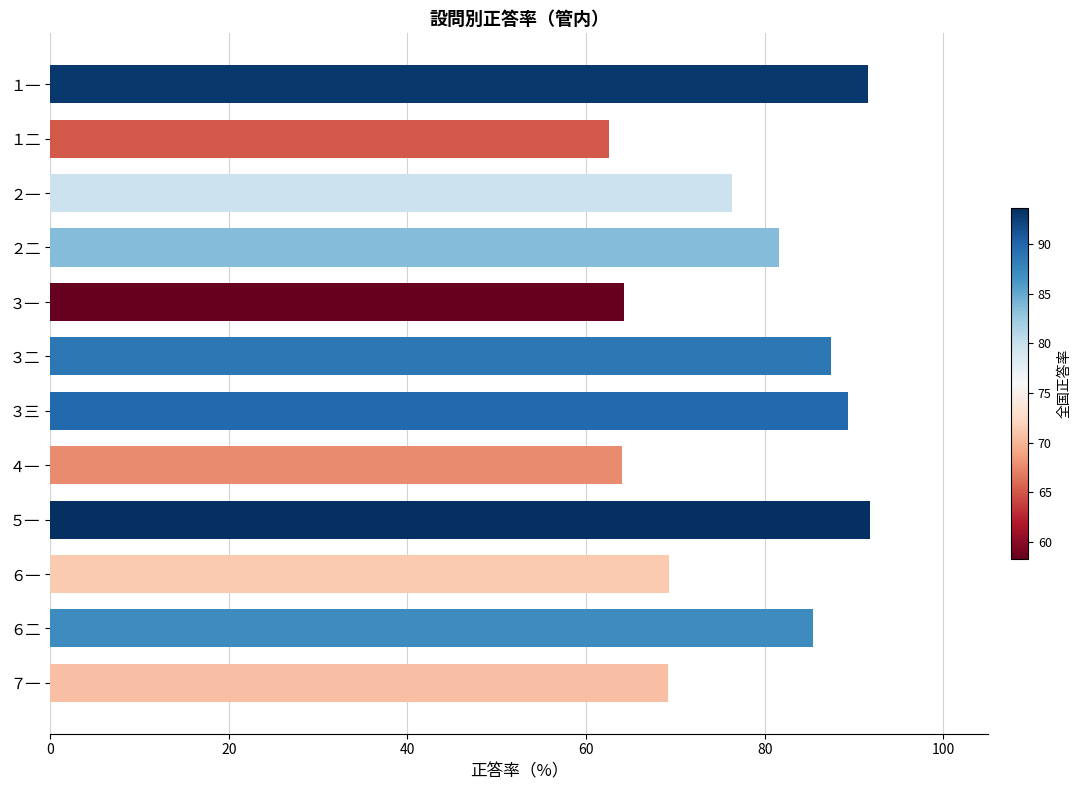

What is the greatest value displayed?

91.8